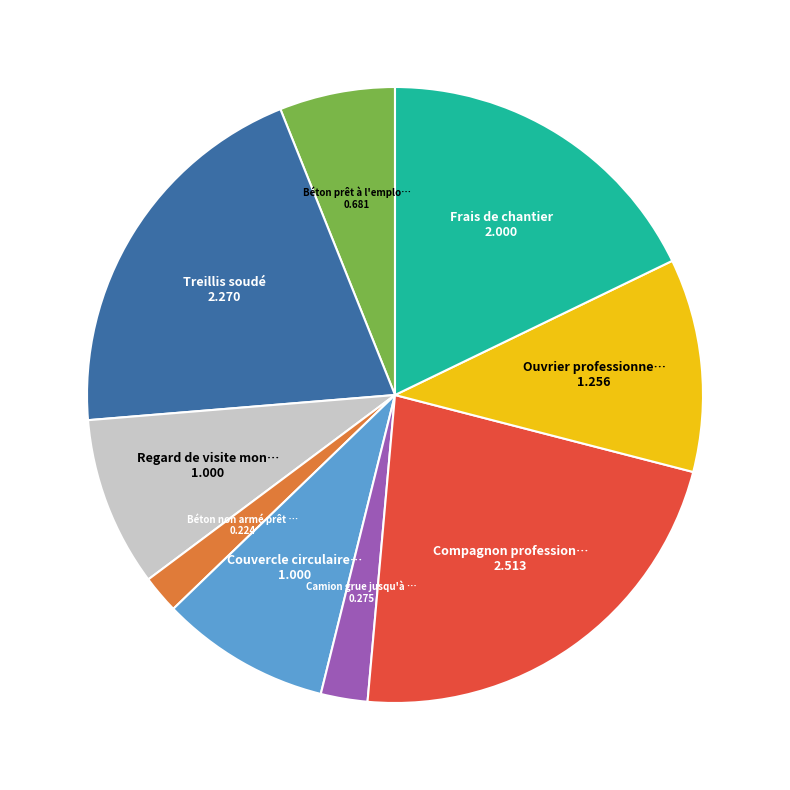

Is there any slice that represents more than half of the pie?

No